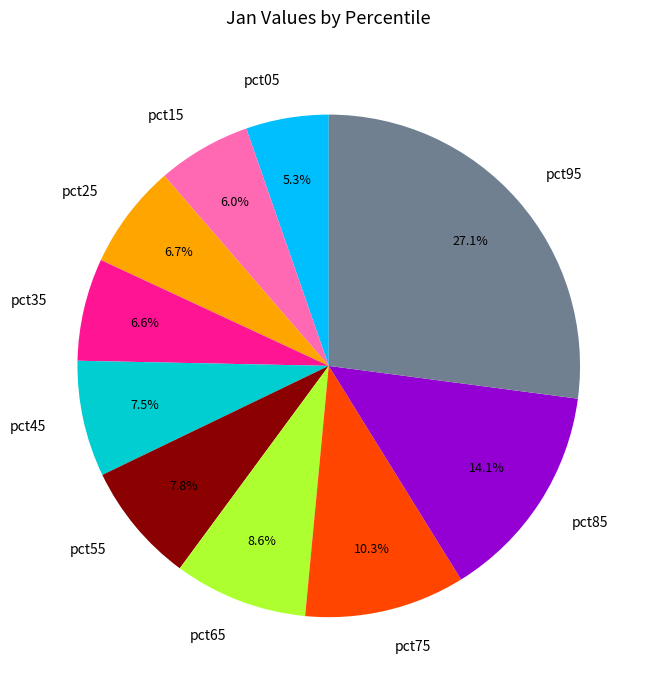

Is it true that pct05 is 5% of the pie?

True